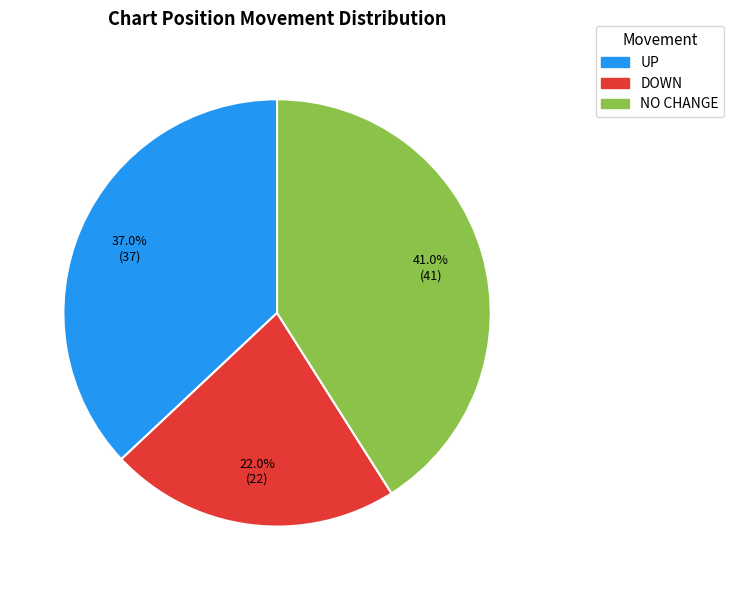

Is there a majority slice in this chart?

No